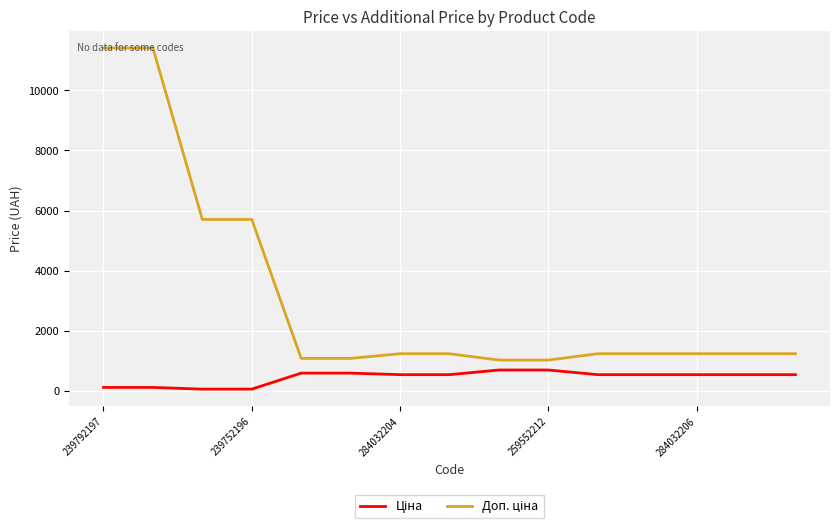

Does the chart display data point markers on the line(s)?

No